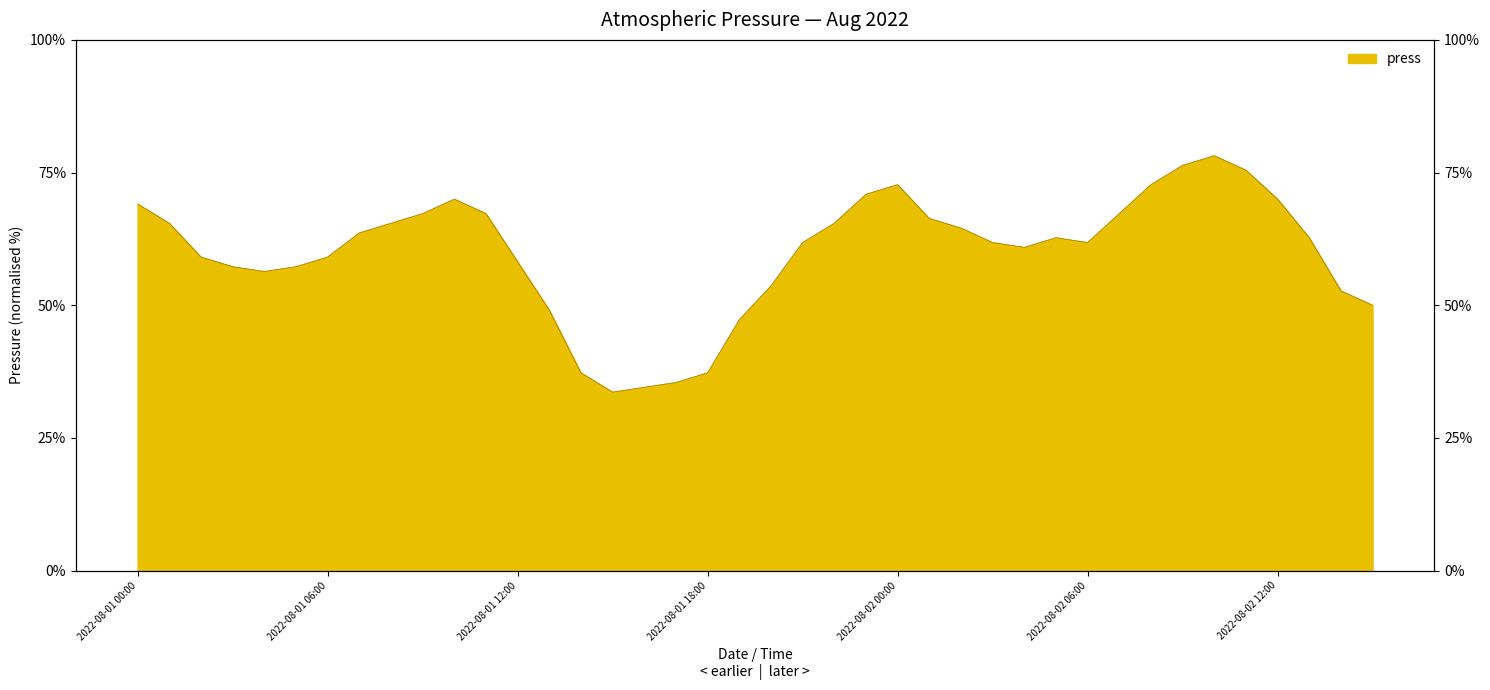

Reading left to right, transcribe all the data shown in this chart.

69.1	65.5	59.1	57.3	56.4	57.3	59.1	63.6	65.5	67.3	70.0	67.3	58.2	49.1	37.3	33.6	34.5	35.5	37.3	47.3	53.6	61.8	65.5	70.9	72.7	66.4	64.5	61.8	60.9	62.7	61.8	67.3	72.7	76.4	78.2	75.5	70.0	62.7	52.7	50.0